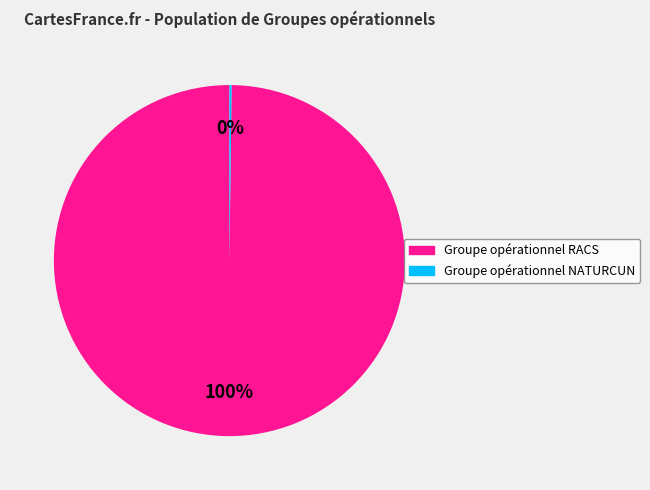

Does Groupe opérationnel RACS represent more than half of the total?

Yes